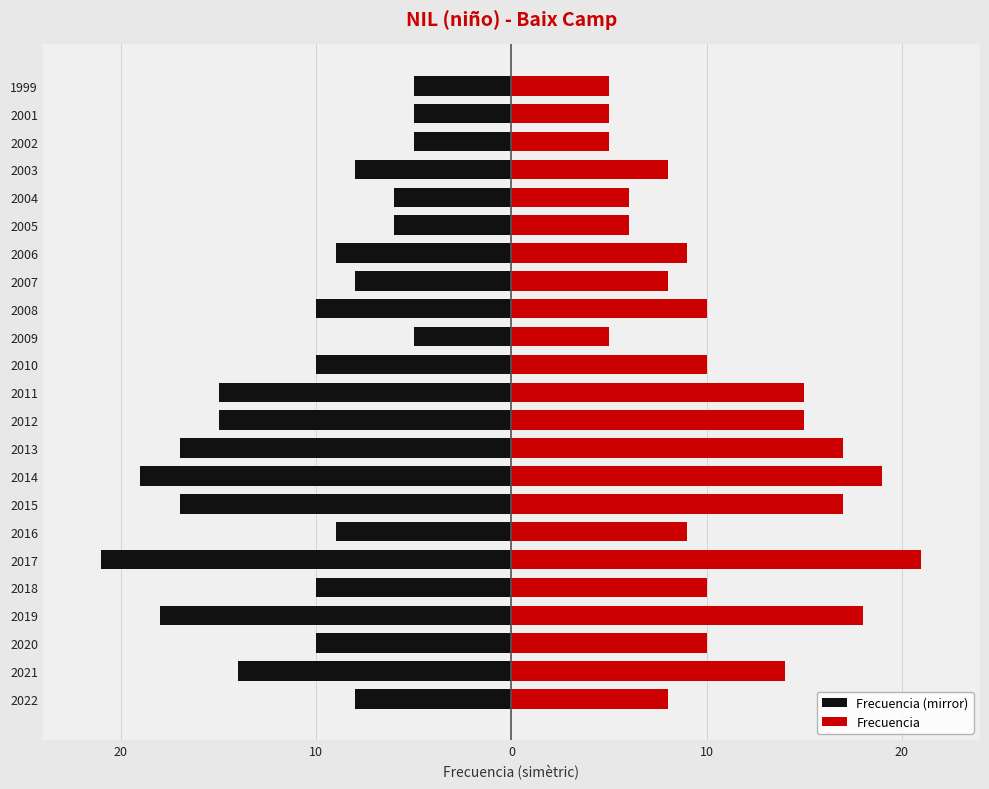

What are all the series names shown in the legend?

Frecuencia (mirror), Frecuencia